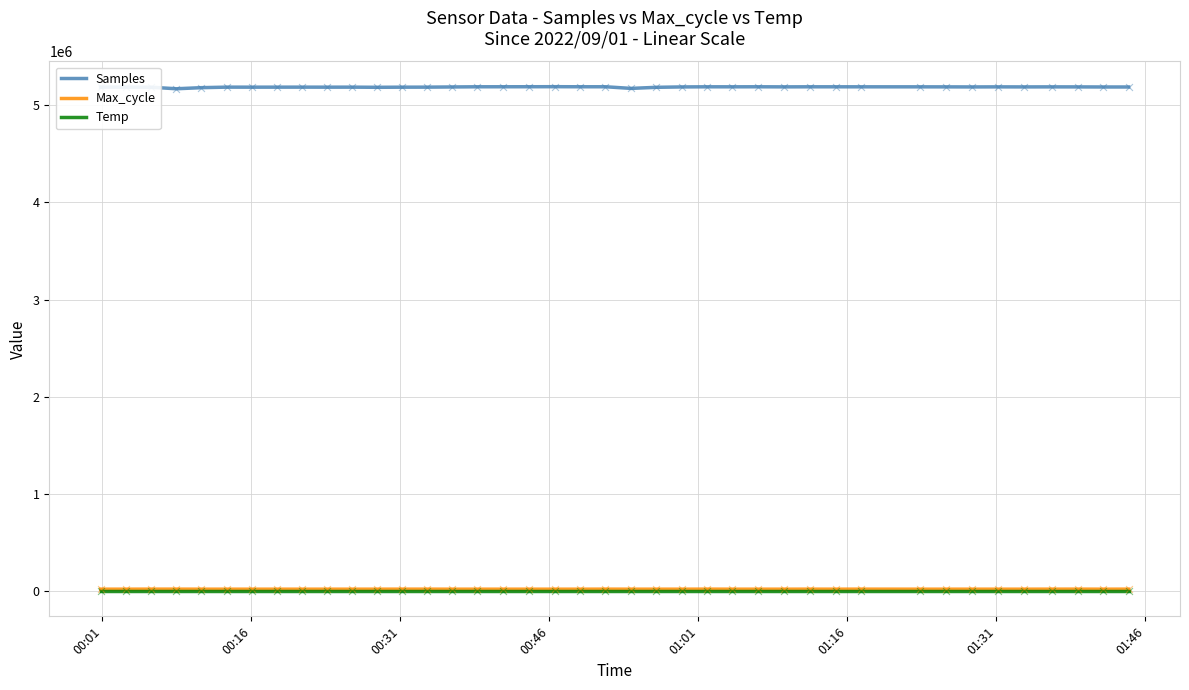

Which series has the largest total across all categories?

Samples